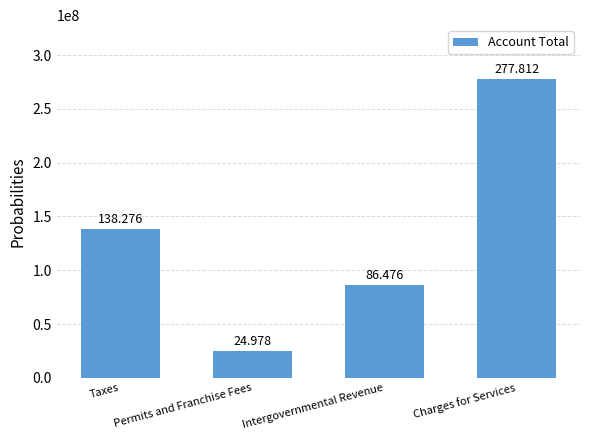

Reading left to right, extract all data points from this chart.

138275973	24977554	86475620	277811945